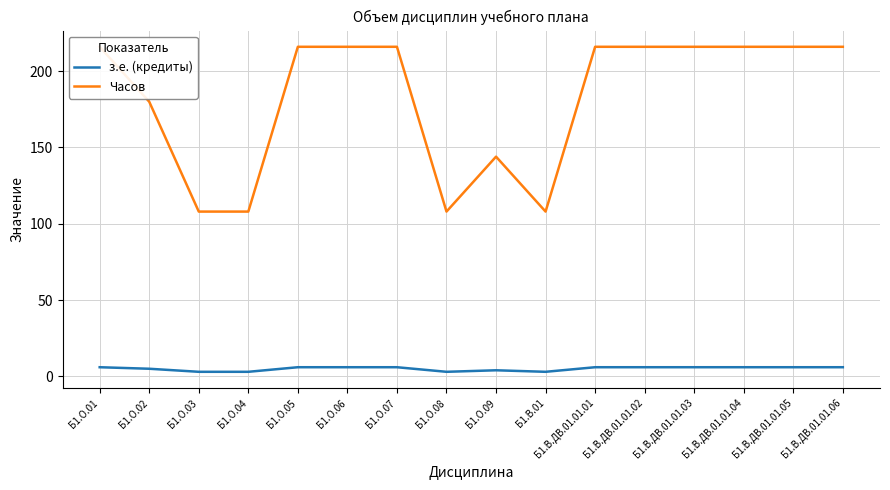

Reading left to right, list all the values displayed in this chart.

з.е. (кредиты): Б1.О.01=6	Б1.О.02=5	Б1.О.03=3	Б1.О.04=3	Б1.О.05=6	Б1.О.06=6	Б1.О.07=6	Б1.О.08=3	Б1.О.09=4	Б1.В.01=3	Б1.В.ДВ.01.01.01=6	Б1.В.ДВ.01.01.02=6	Б1.В.ДВ.01.01.03=6	Б1.В.ДВ.01.01.04=6	Б1.В.ДВ.01.01.05=6	Б1.В.ДВ.01.01.06=6
Часов: Б1.О.01=216	Б1.О.02=180	Б1.О.03=108	Б1.О.04=108	Б1.О.05=216	Б1.О.06=216	Б1.О.07=216	Б1.О.08=108	Б1.О.09=144	Б1.В.01=108	Б1.В.ДВ.01.01.01=216	Б1.В.ДВ.01.01.02=216	Б1.В.ДВ.01.01.03=216	Б1.В.ДВ.01.01.04=216	Б1.В.ДВ.01.01.05=216	Б1.В.ДВ.01.01.06=216